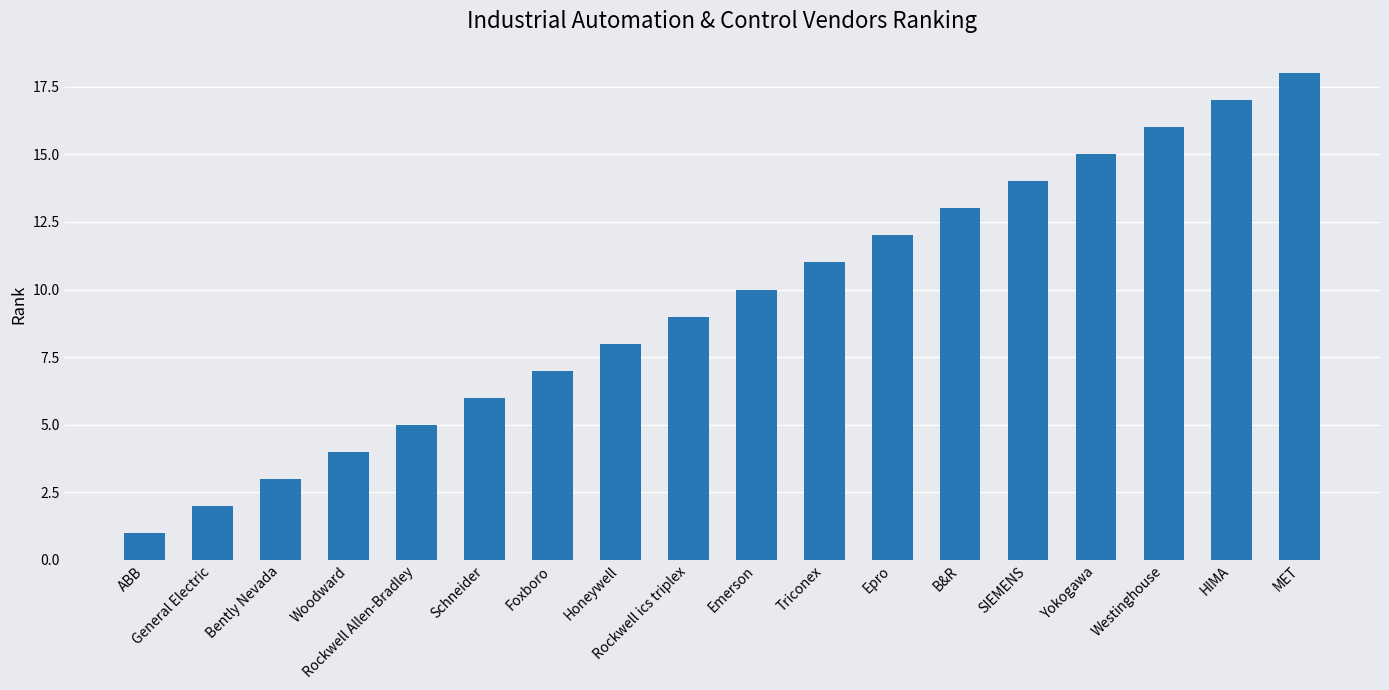

Rank the categories by value from highest to lowest.

MET, HIMA, Westinghouse, Yokogawa, SIEMENS, B&R, Epro, Triconex, Emerson, Rockwell ics triplex, Honeywell, Foxboro, Schneider, Rockwell Allen-Bradley, Woodward, Bently Nevada, General Electric, ABB